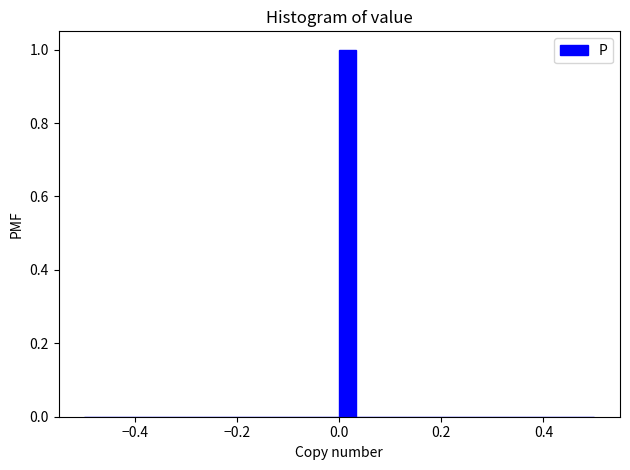

Around what value on the x-axis is the tallest bar? Give the approximate position of its centre, as read against the axis.

0.02